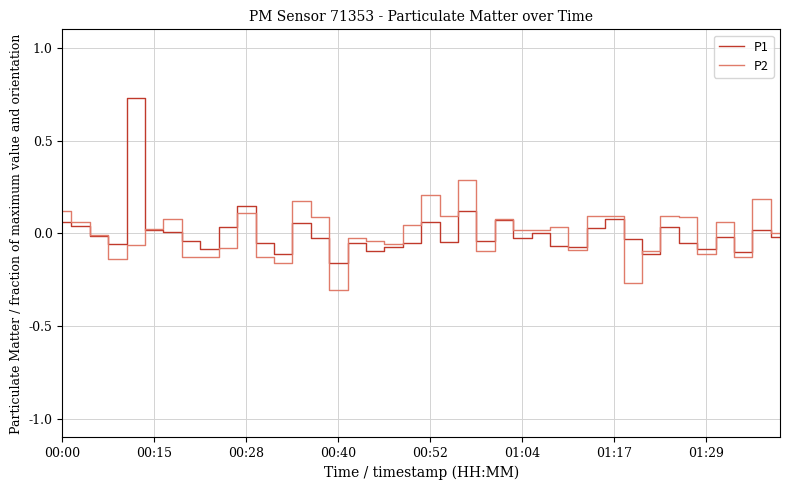

List the series in order of their peak value, lowest first.

P2, P1